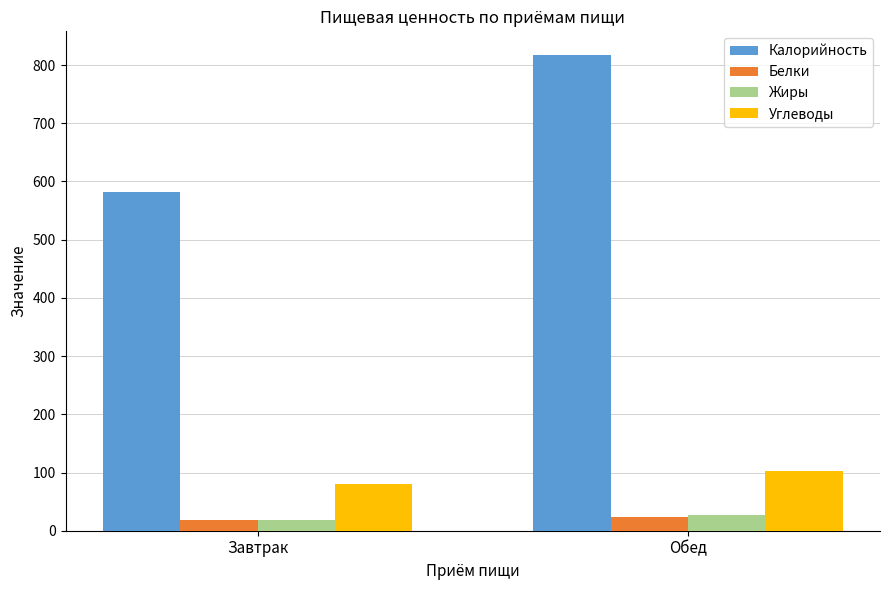

At which category is the sum across all series the highest?

Обед